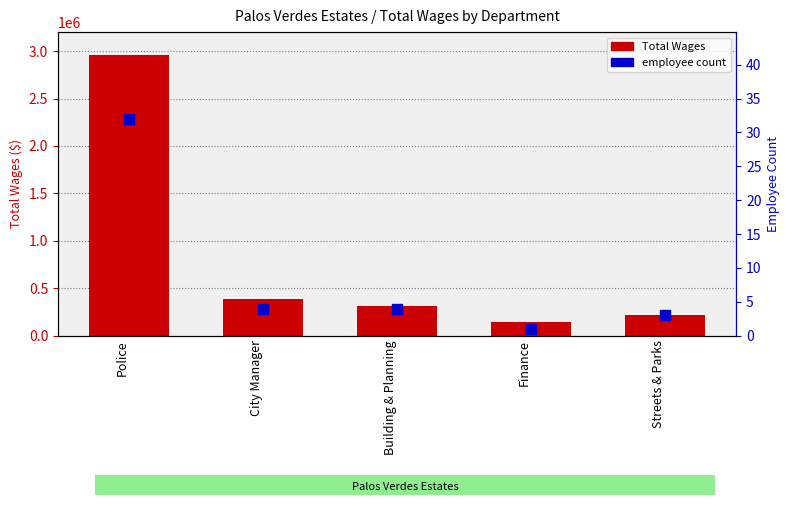

Which series reaches the minimum Y coordinate?

count